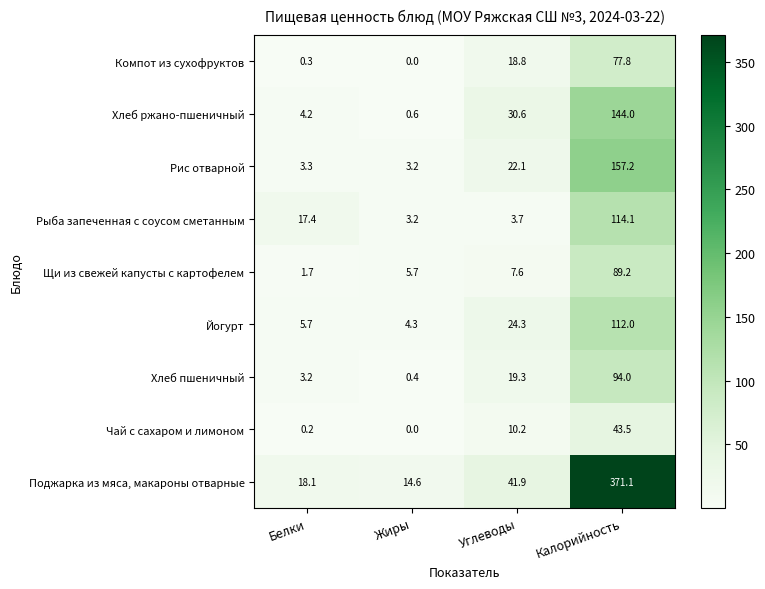

What is the average value of the Чай с сахаром и лимоном series?

13.5